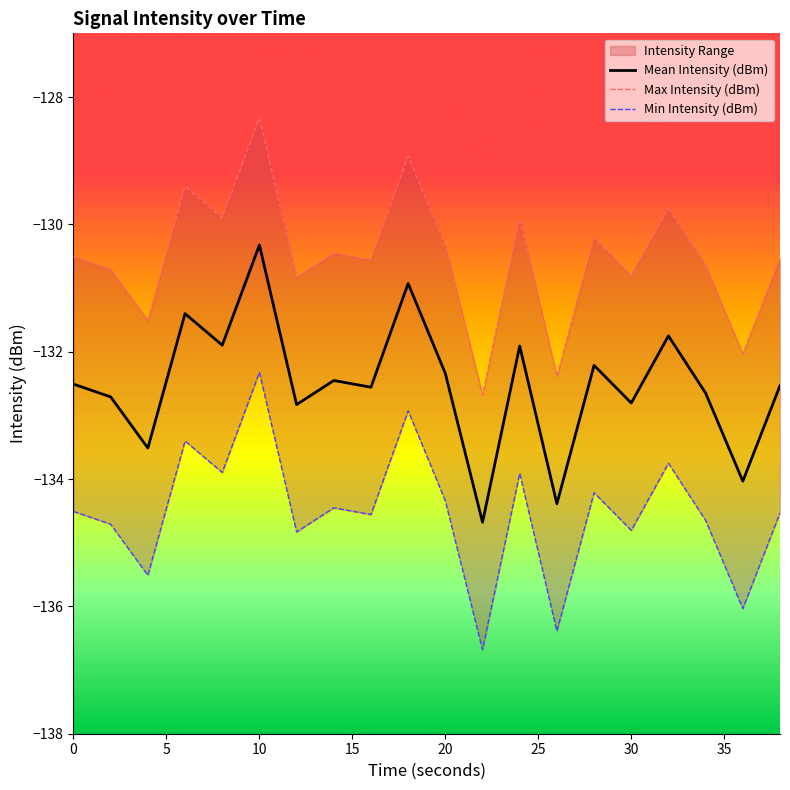

Is it true that Mean Intensity (dBm) equals -41.7 at 20?

False